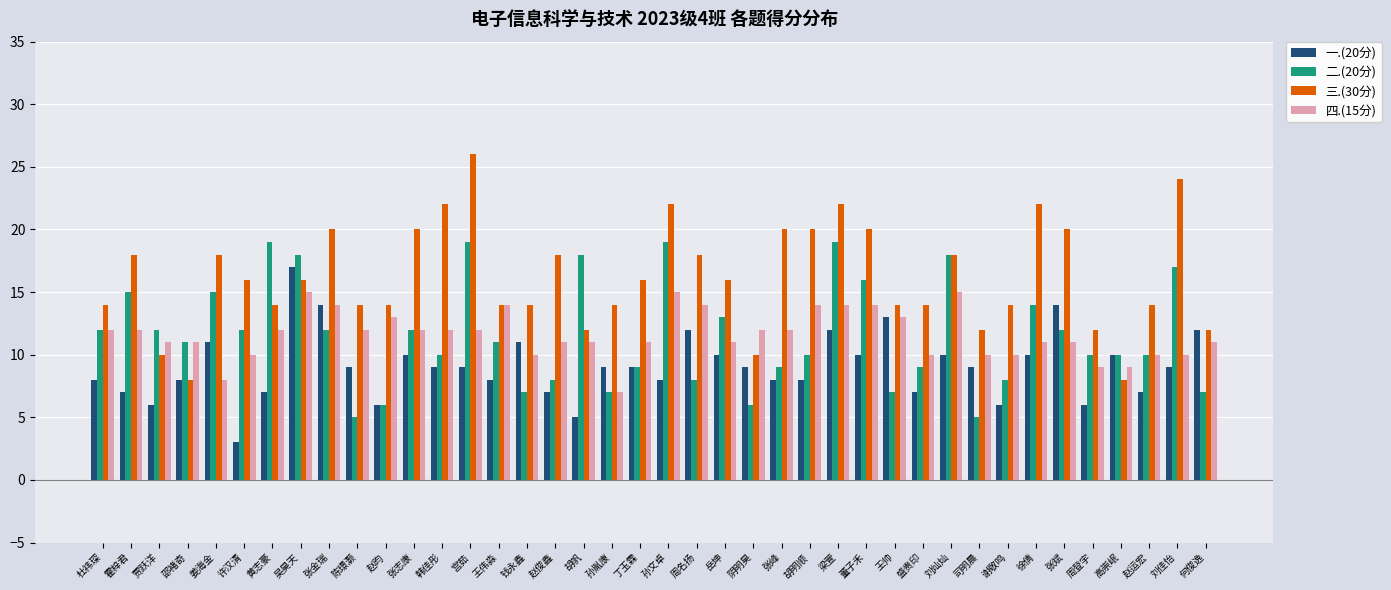

Count the number of categories in the chart.

40